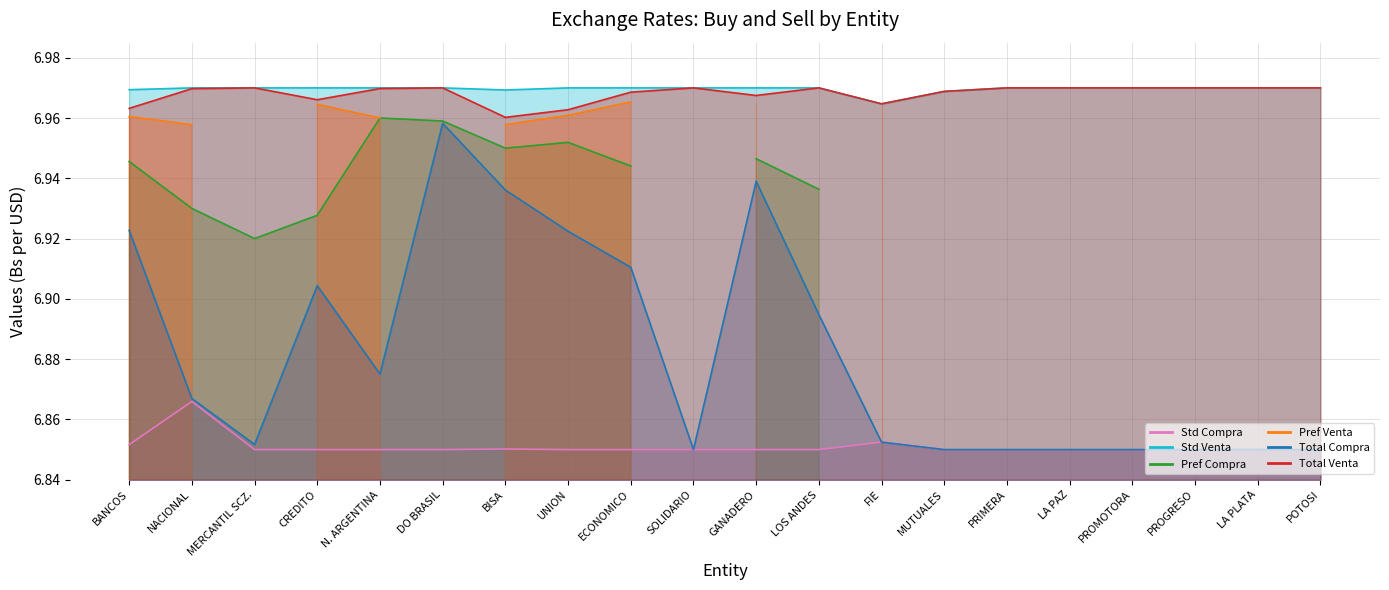

What position from the right is NACIONAL?

19